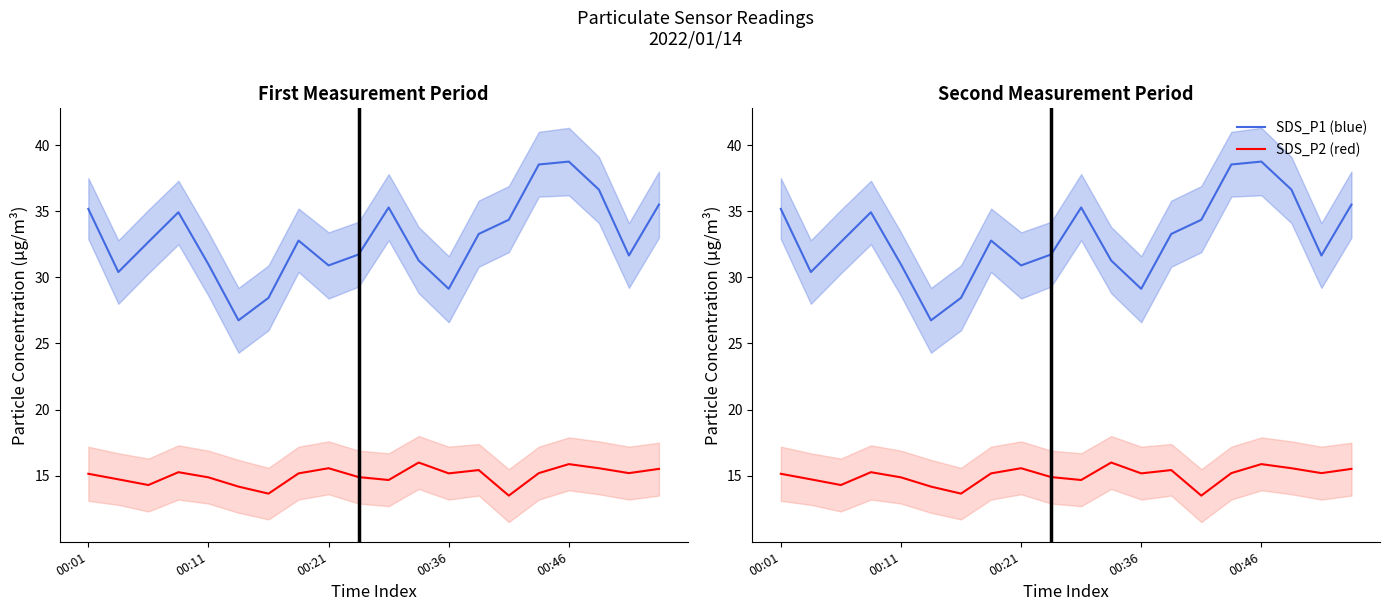

What is the lowest value of the SDS_P1 series?

26.8